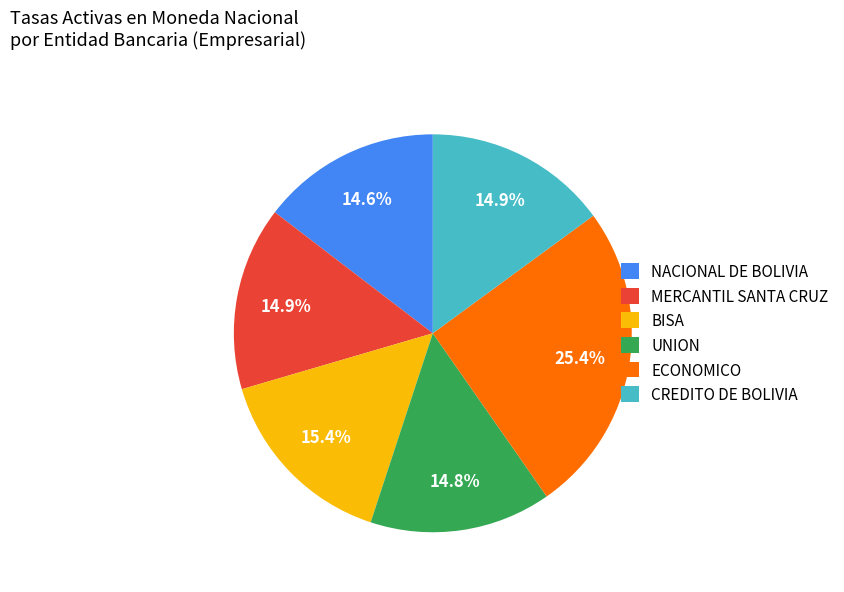

Which has a higher value, ECONOMICO or NACIONAL DE BOLIVIA?

ECONOMICO